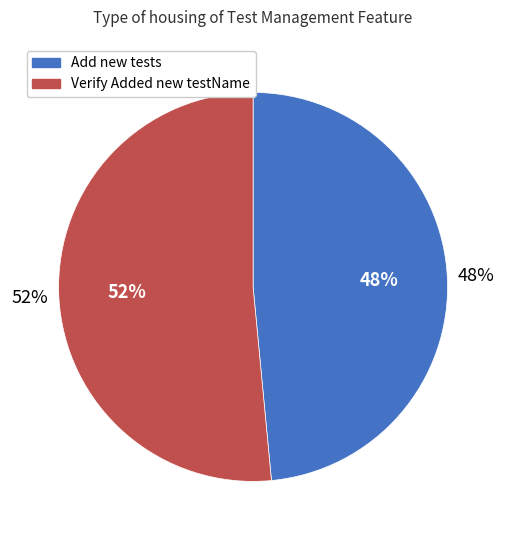

Rank the categories by value from lowest to highest.

Add new tests, Verify Added new testName